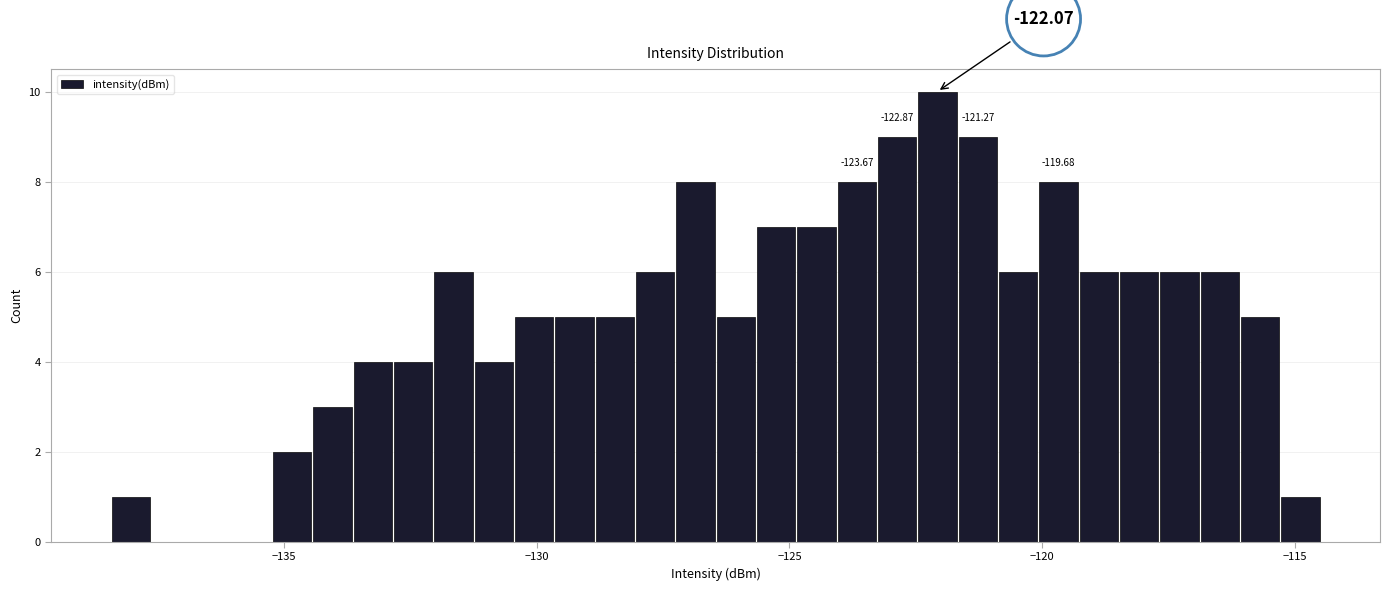

Around what value on the x-axis is the tallest bar? Give the approximate position of its centre, as read against the axis.

-122.0